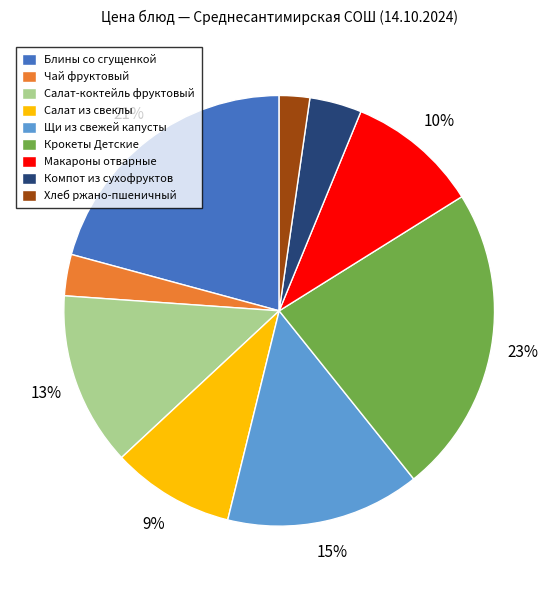

To the nearest percent, what is the difference between the largest and smallest slice percentages?

21%